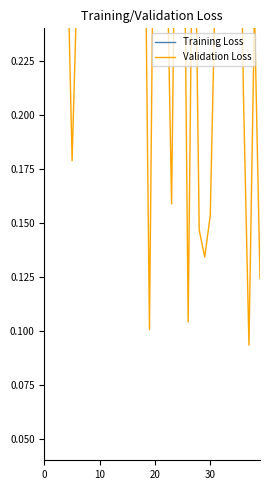

How many times do Validation Loss and Training Loss cross each other?

9